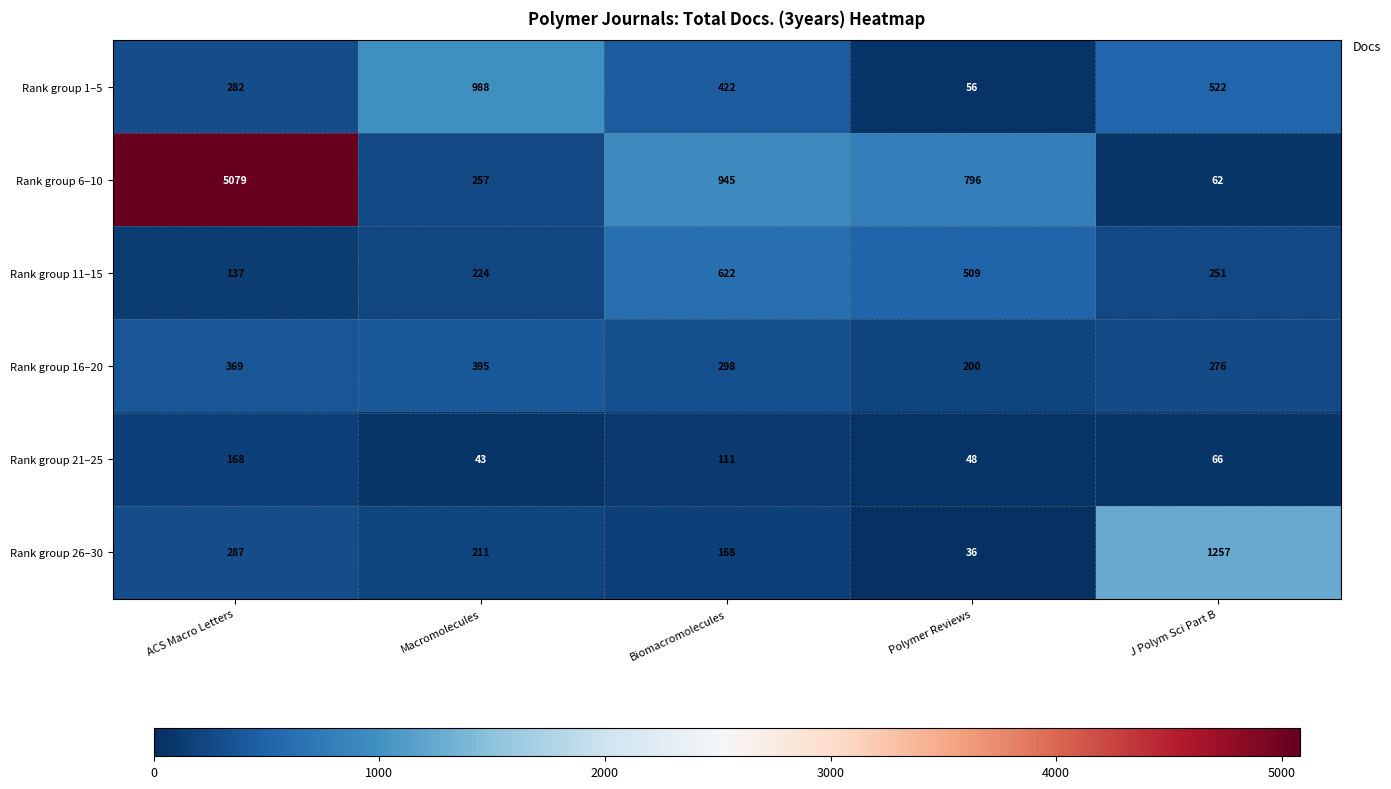

Read the Rank group 6–10 value at J Polym Sci Part B, to the nearest 50.

50